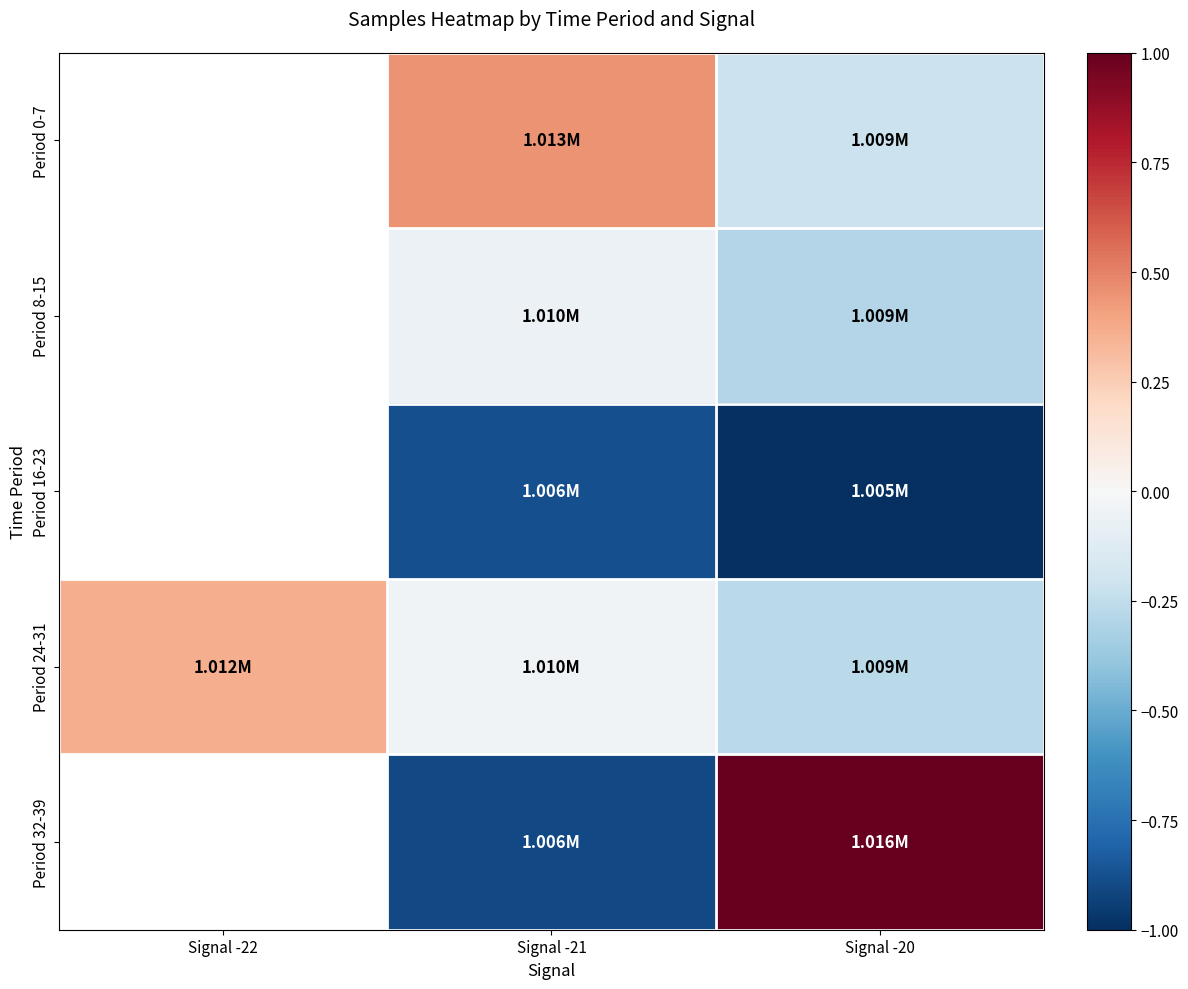

How many series are shown in this chart?

5